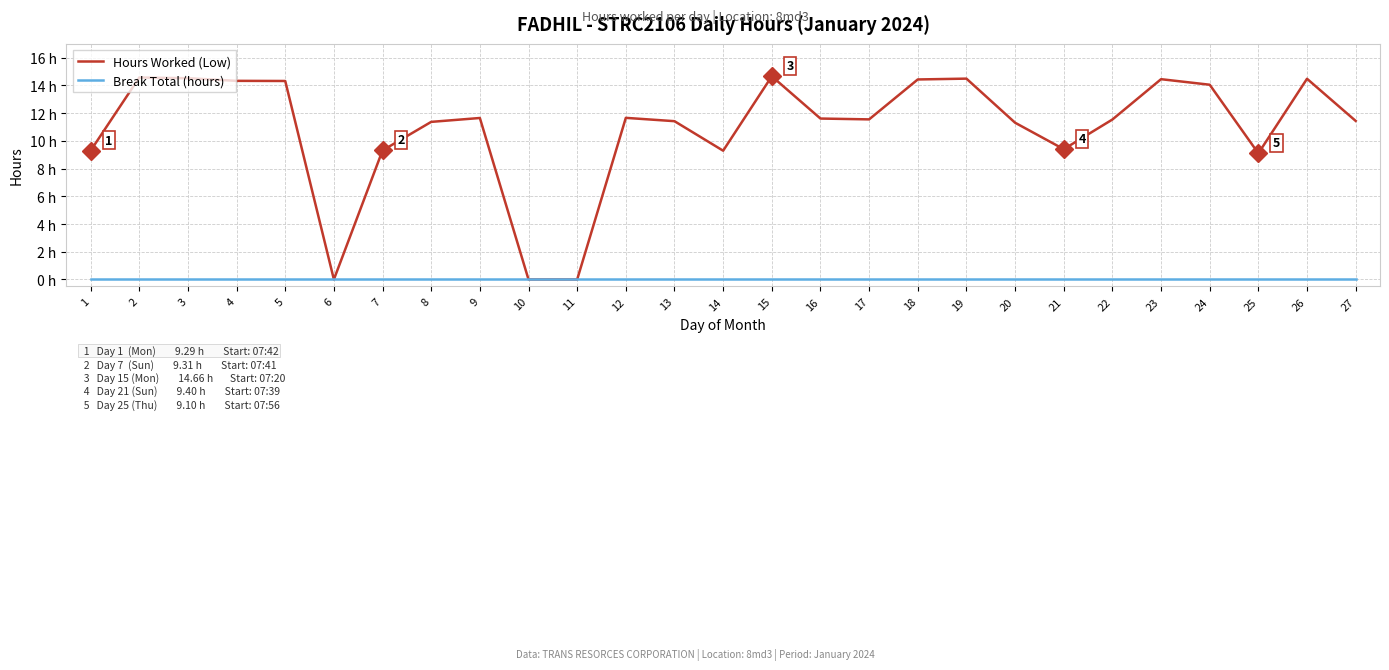

Does the chart have visible grid lines?

Yes